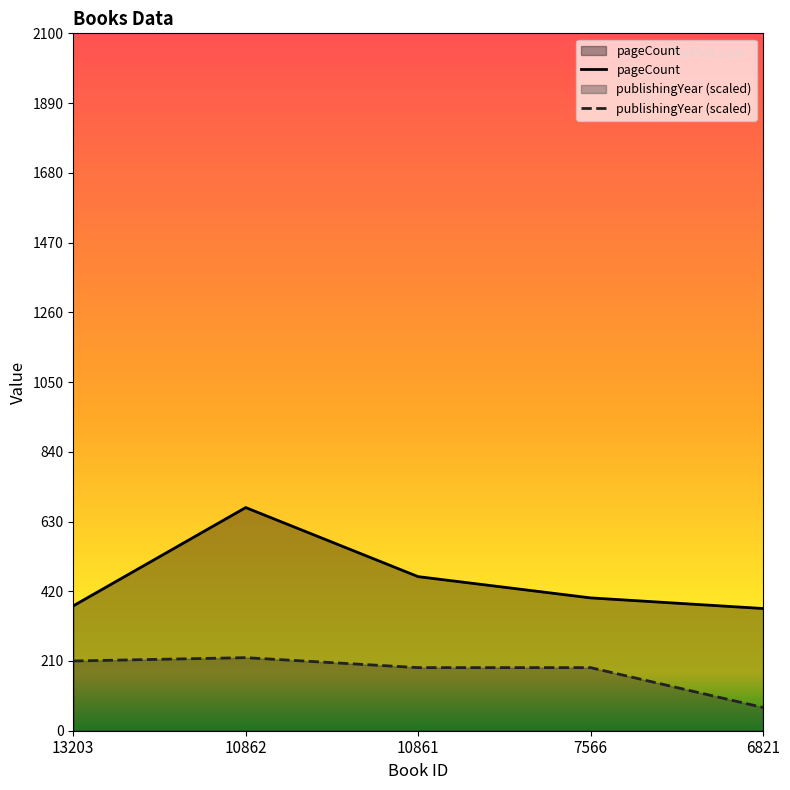

Reading left to right, transcribe all the data shown in this chart.

pageCount: 376	672	464	400	368
publishingYear (scaled): 210	220	190	190	70